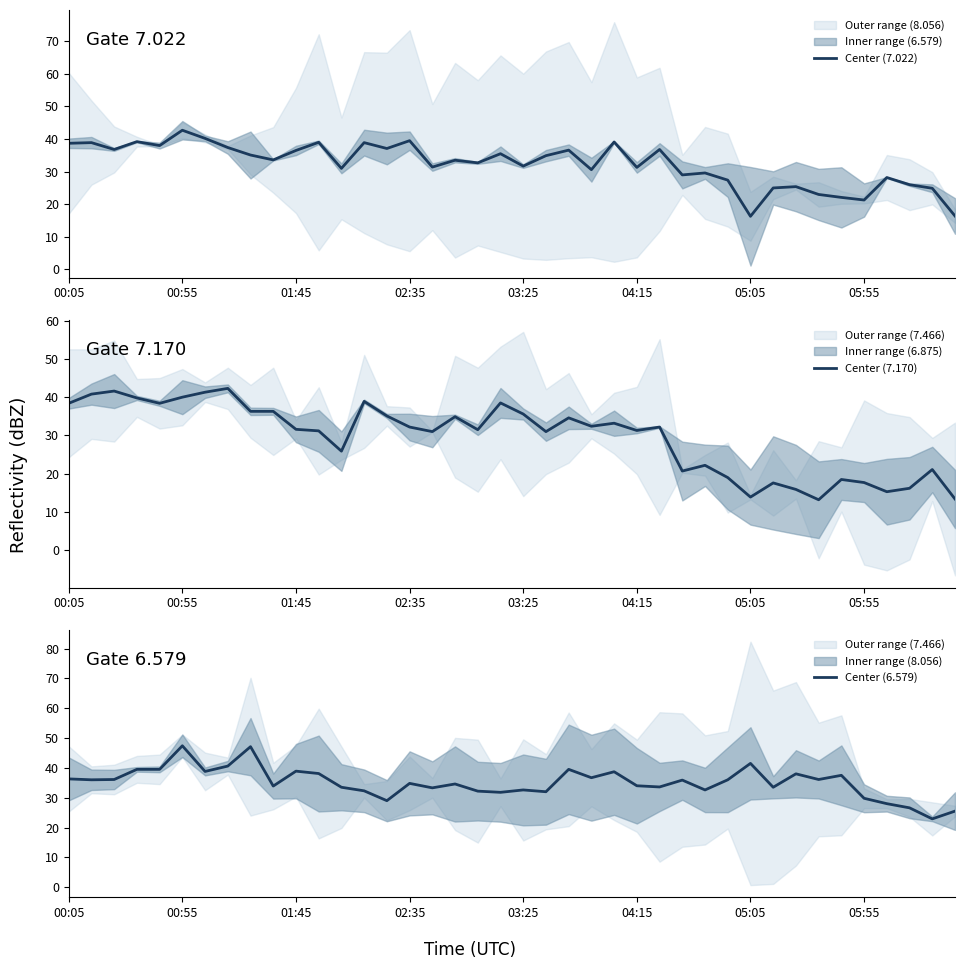

At which label does Center (7.022) reach its peak?

00:55